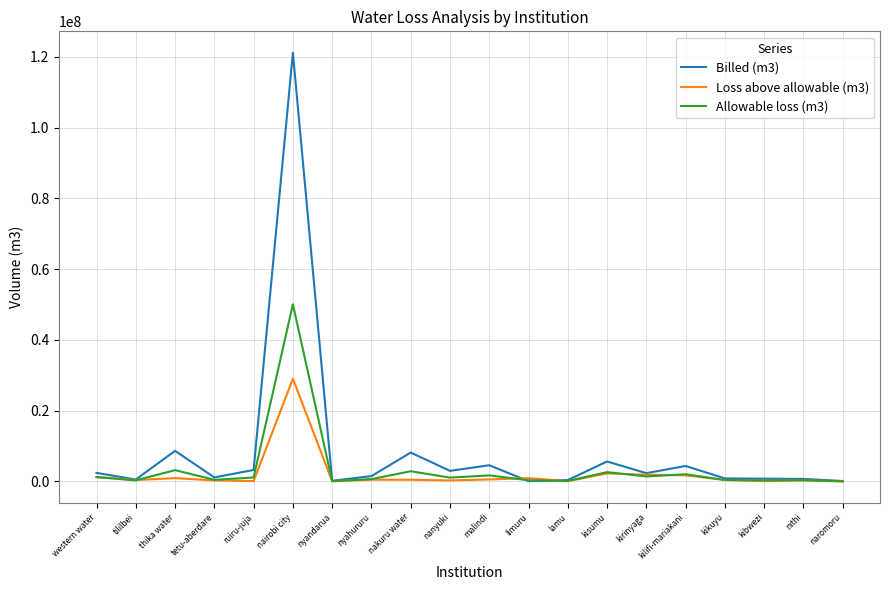

The Loss above allowable (m3) series shows 2272385 at kisumu. True or false?

True